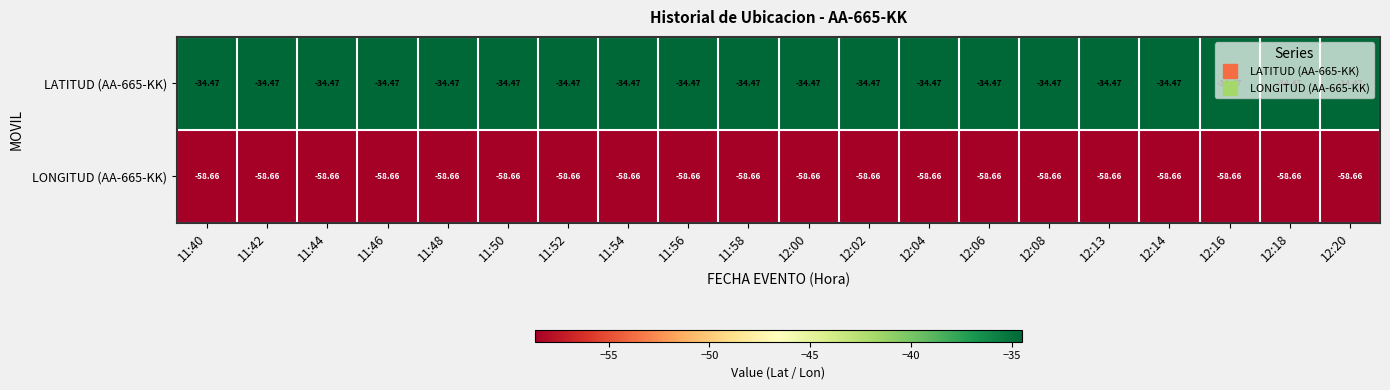

Is the value of LONGITUD (AA-665-KK) at 11:40 greater than the value of LATITUD (AA-665-KK) at 12:18?

No